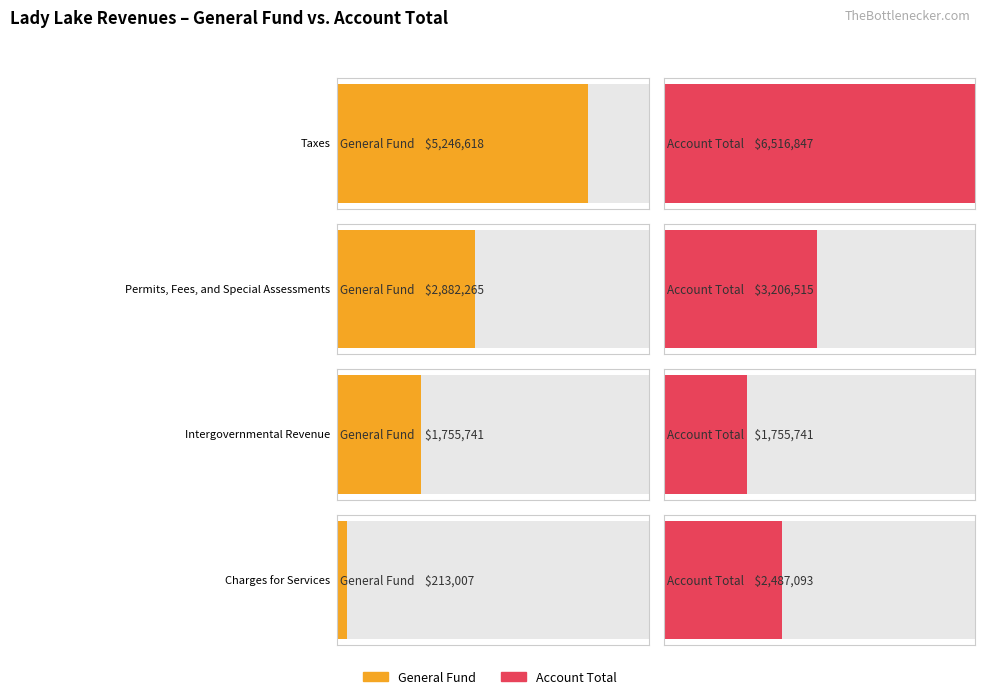

At which category is the sum across all series the highest?

Taxes